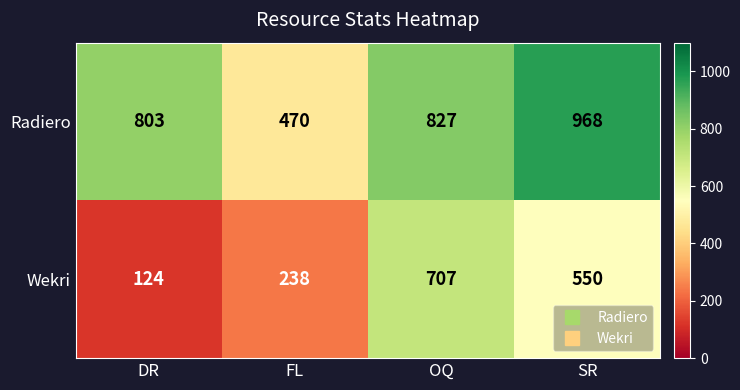

What is the average value of the Wekri series?

405